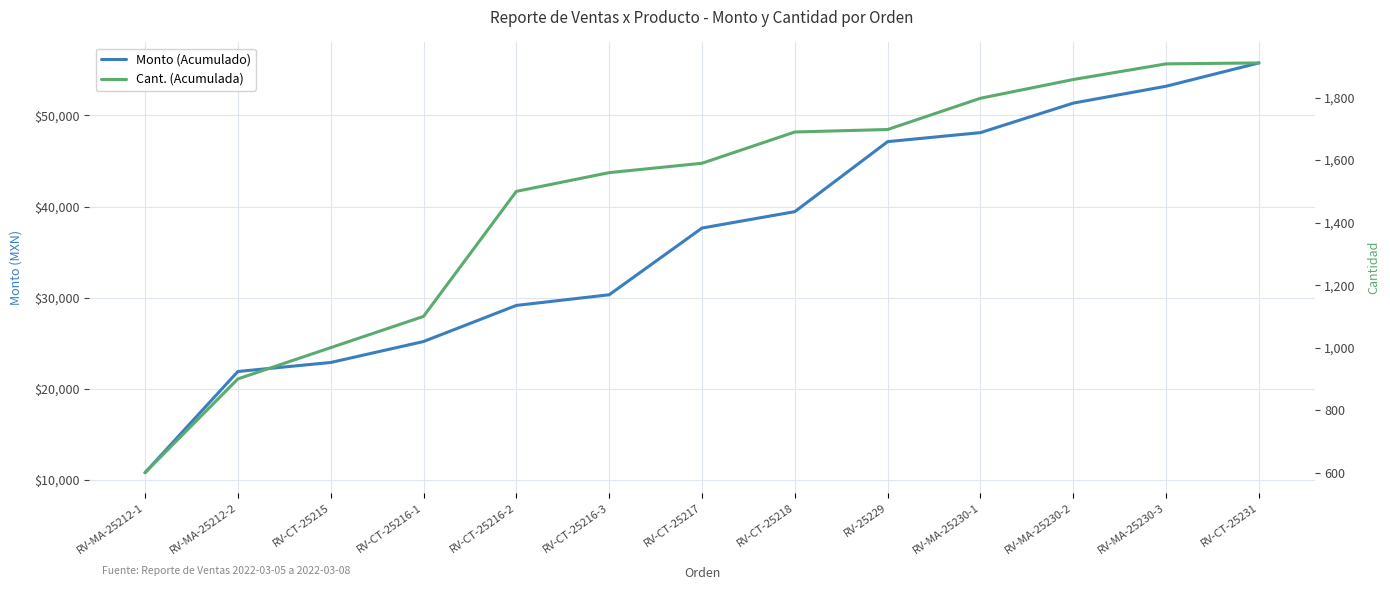

What is the approximate value of Cant. (Acumulada) at RV-25229?

1698